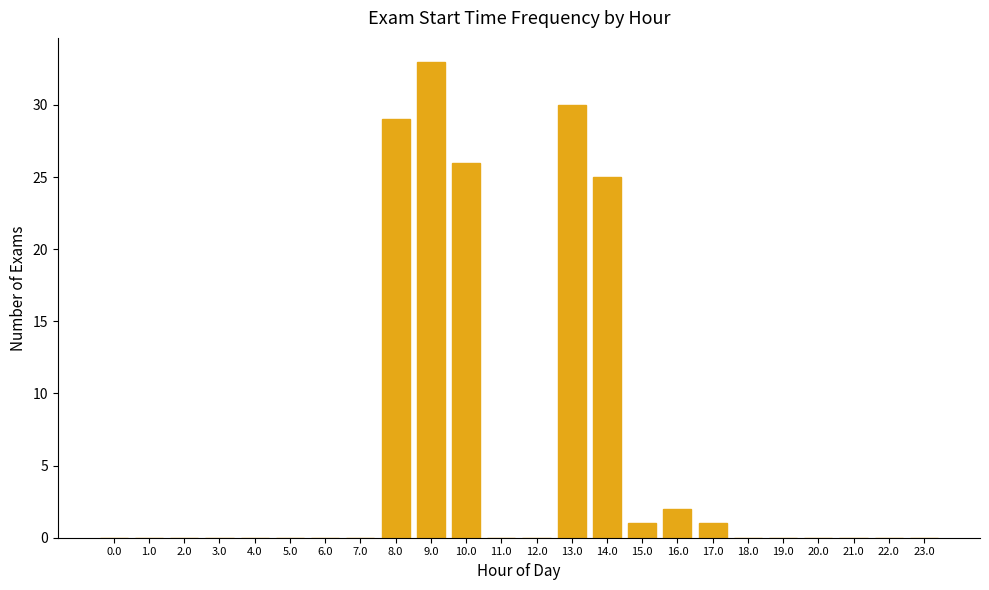

Reading left to right, list all the values displayed in this chart.

0.0=0	1.0=0	2.0=0	3.0=0	4.0=0	5.0=0	6.0=0	7.0=0	8.0=29	9.0=33	10.0=26	11.0=0	12.0=0	13.0=30	14.0=25	15.0=1	16.0=2	17.0=1	18.0=0	19.0=0	20.0=0	21.0=0	22.0=0	23.0=0